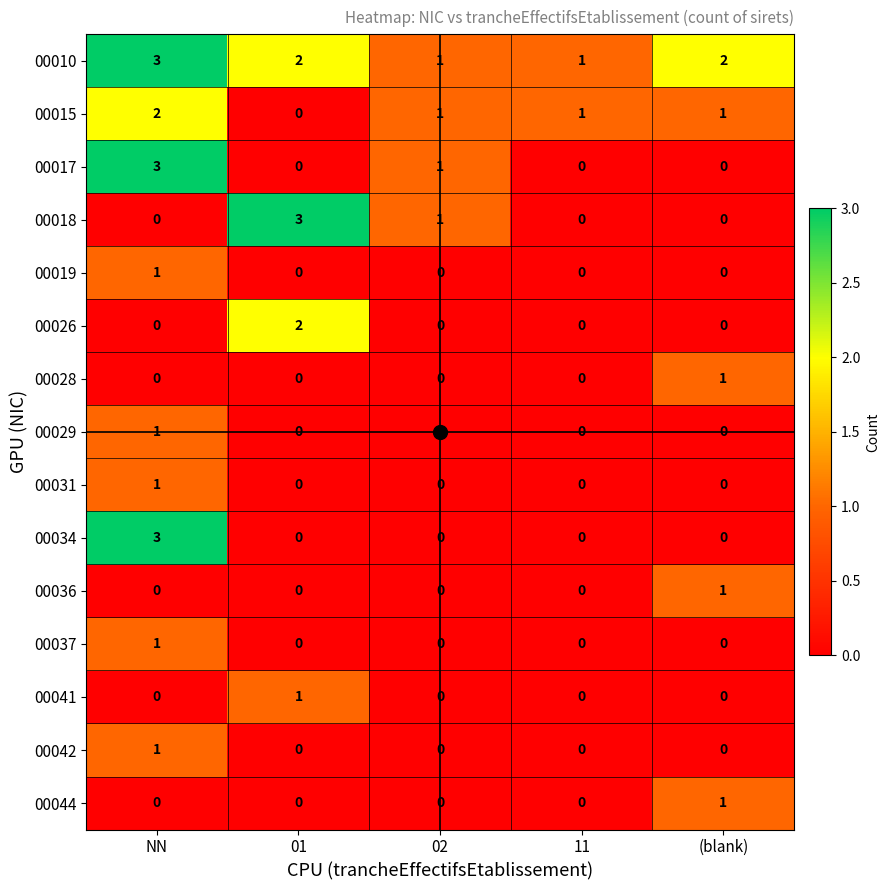

Is it true that 00010 equals 2 at (blank)?

True